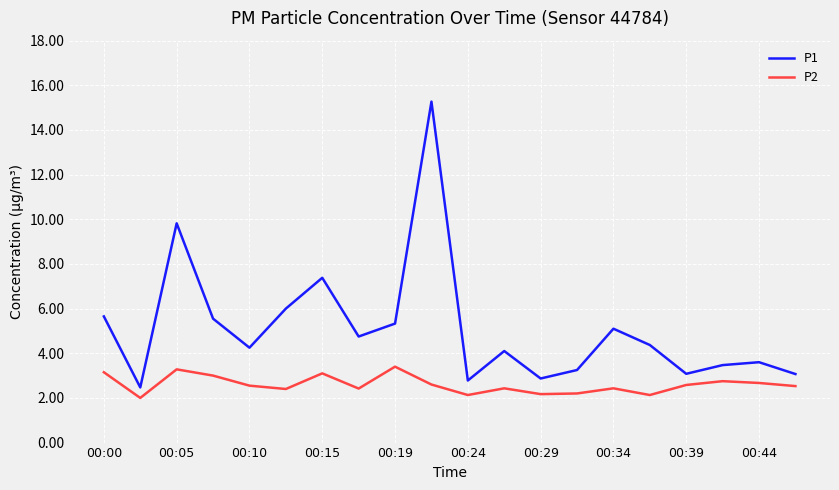

Which series has the largest range (max minus min)?

P1